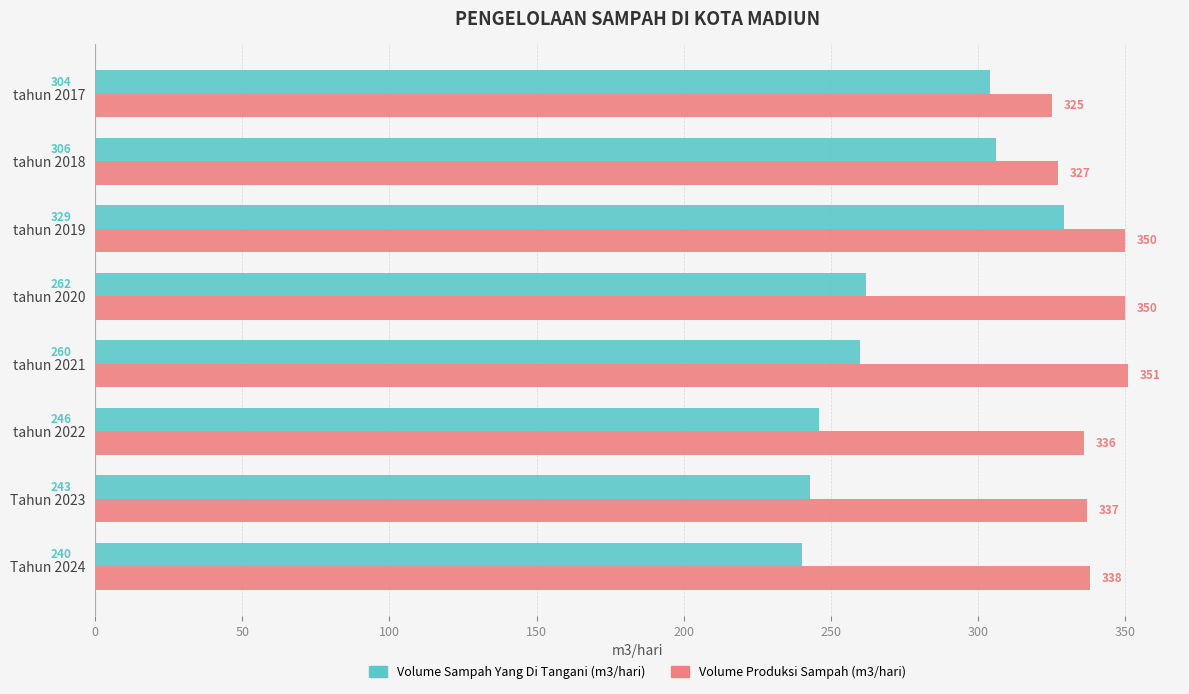

List the series in order of their peak value, lowest first.

Volume Sampah Yang Di Tangani (m3/hari), Volume Produksi Sampah (m3/hari)